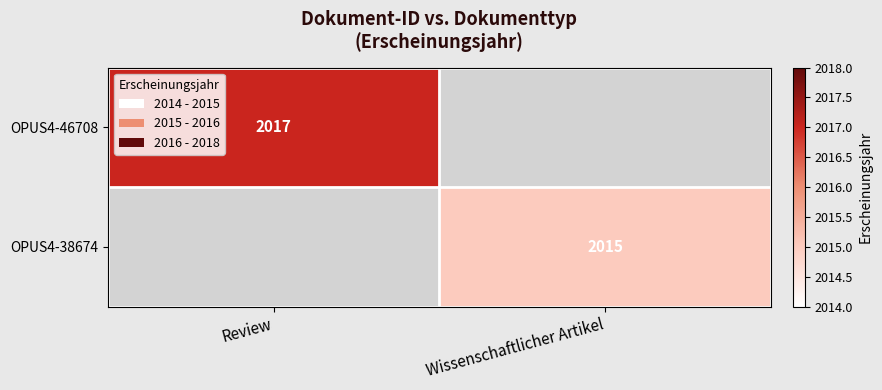

True or false: OPUS4-46708 has a value of 2017 at Review.

True